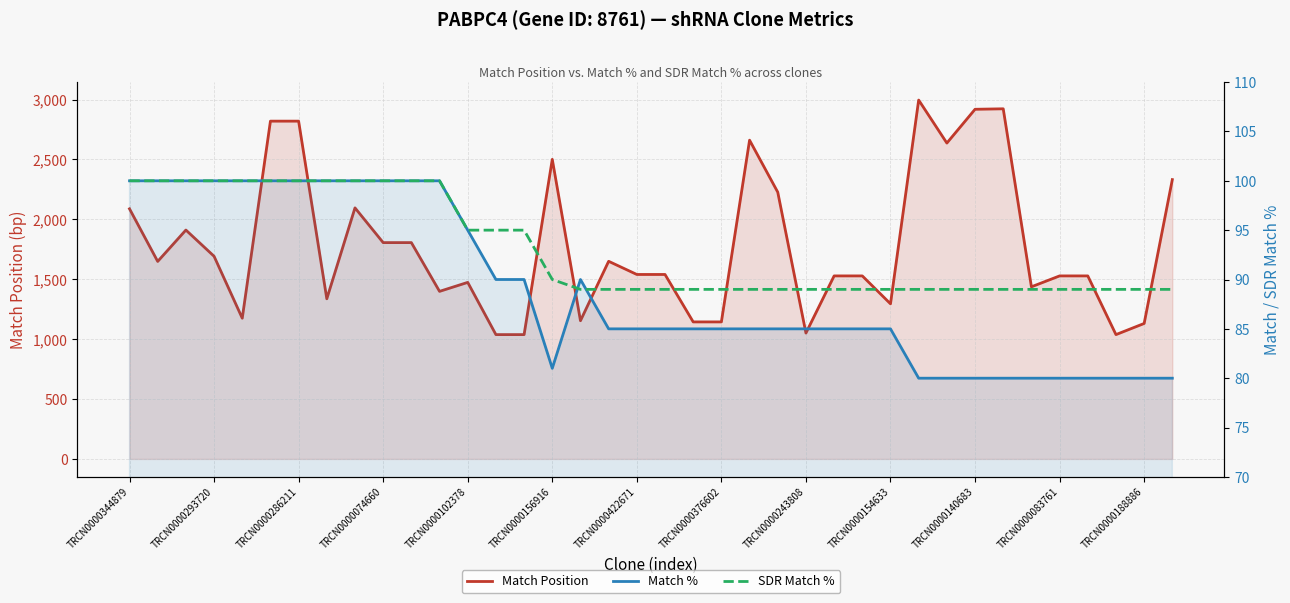

What is the average value of the Match % series?

89